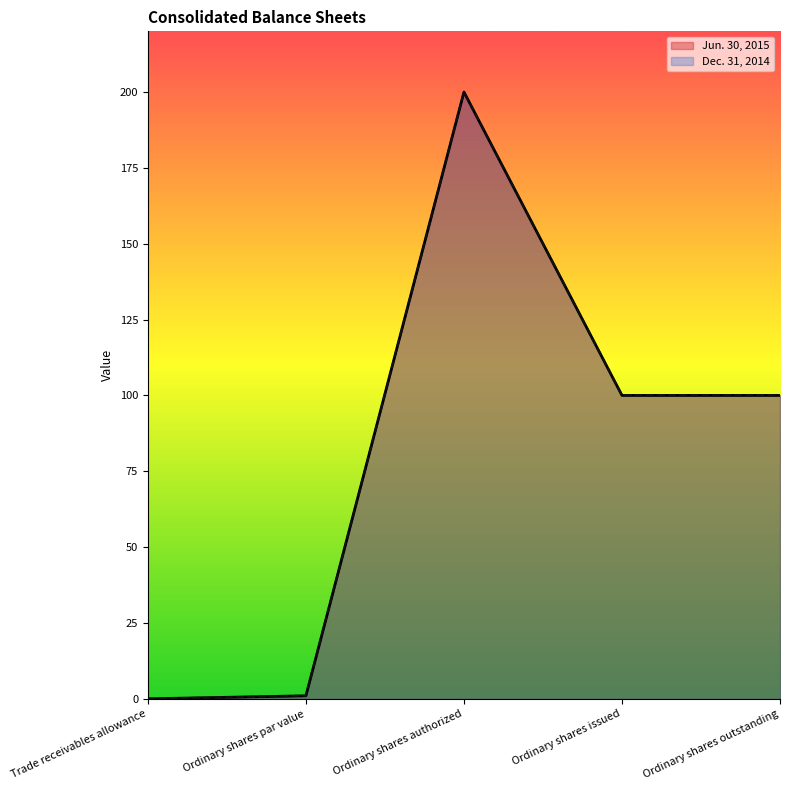

Does the chart have visible grid lines?

No